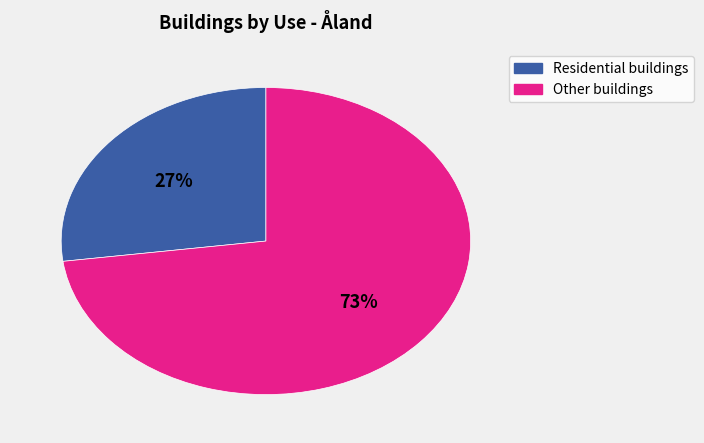

Is there a majority slice in this chart?

Yes